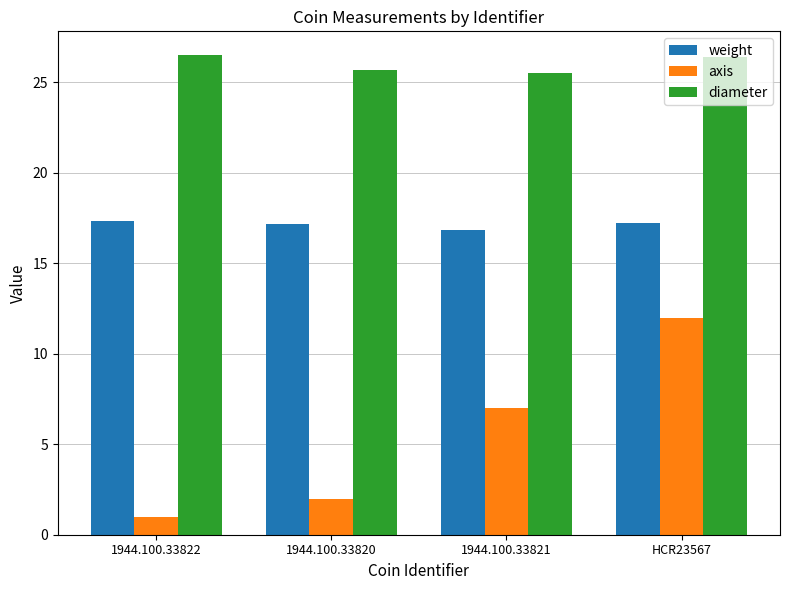

Rank the series at 1944.100.33820 from lowest to highest value.

axis, weight, diameter